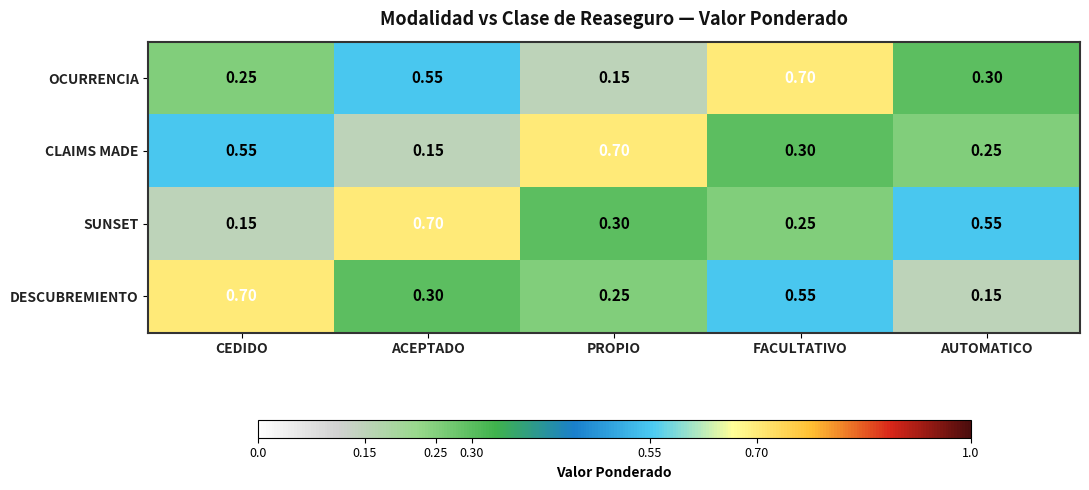

At FACULTATIVO, list the series in order from largest to smallest.

OCURRENCIA, DESCUBREMIENTO, CLAIMS MADE, SUNSET